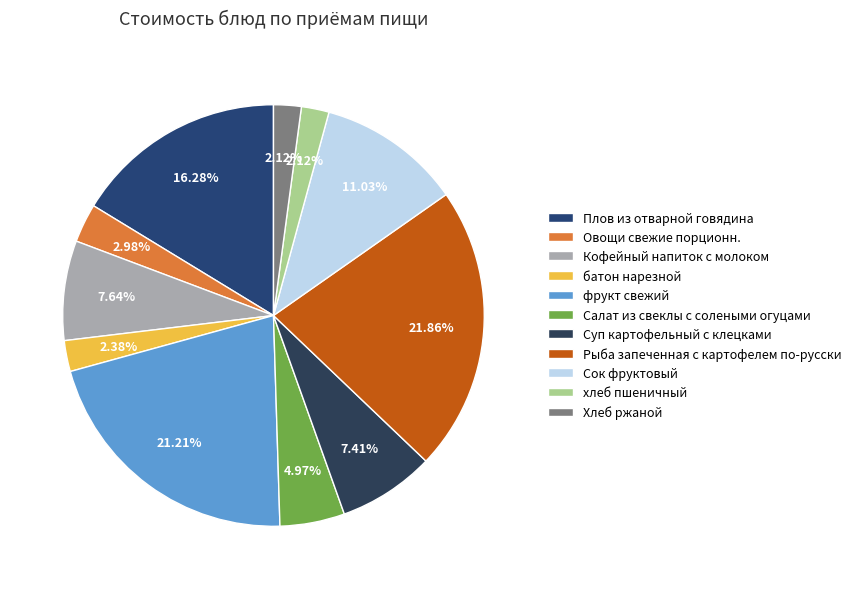

To the nearest percent, what is the difference between the Салат из свеклы с солеными огуцами and Хлеб ржаной slice percentages?

3%